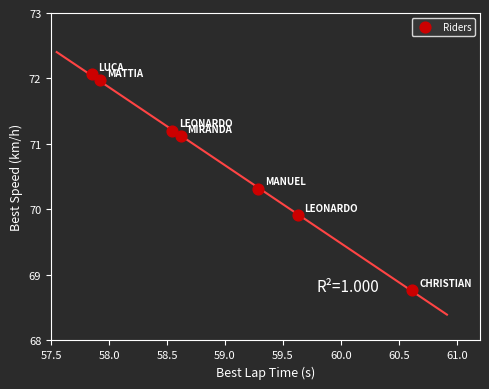

What Y value in the scatter plot is closest to 70?

69.9